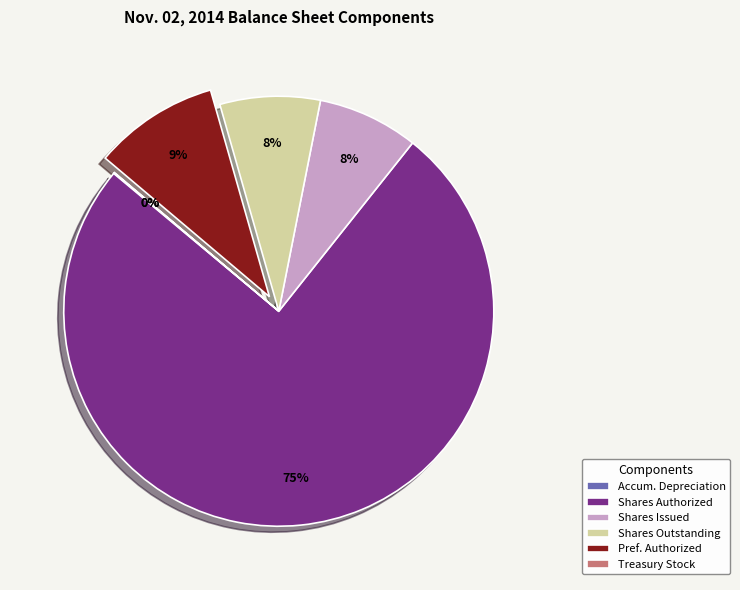

Which slice is the largest?

Shares Authorized